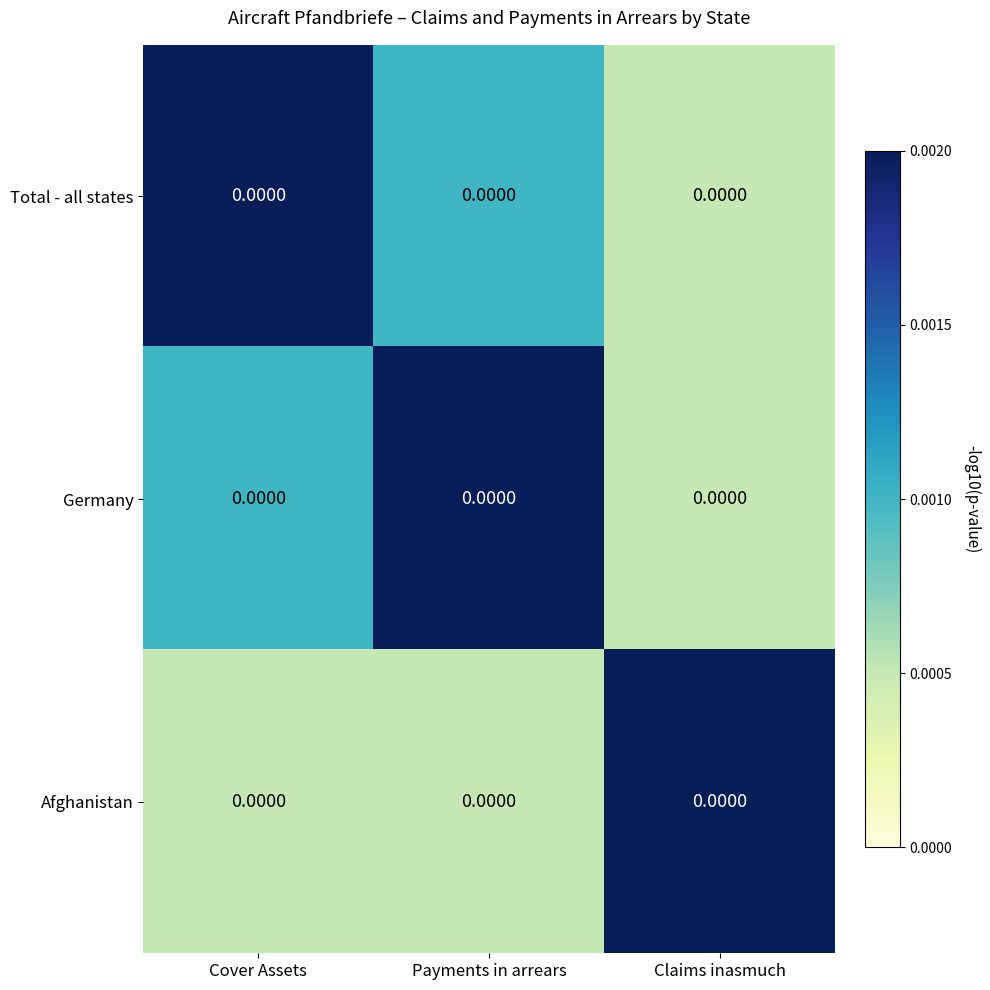

Which has a higher value, Payments in arrears or Cover Assets?

Cover Assets